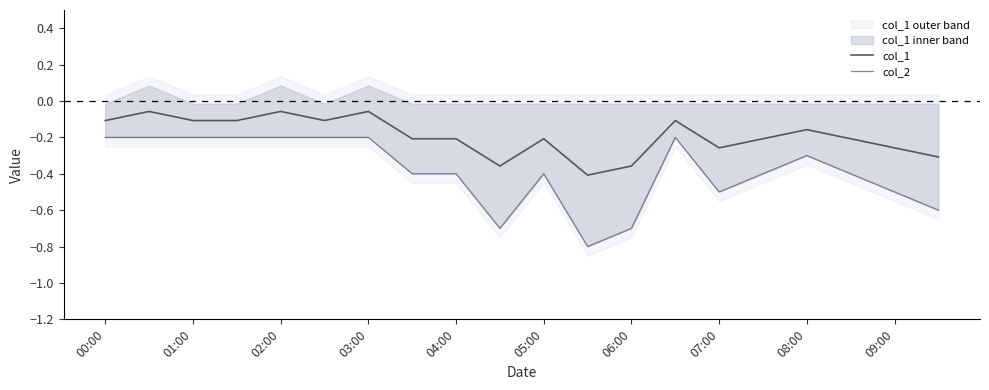

How many lines are shown in the chart?

2